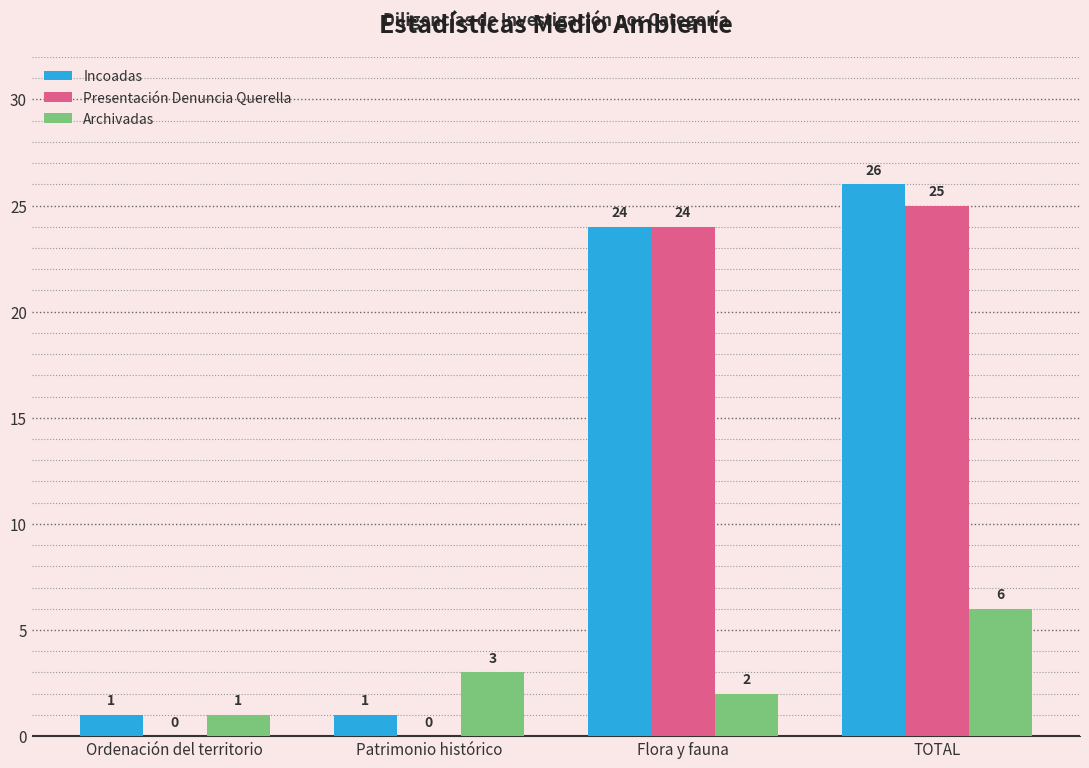

The Incoadas series shows 9 at Flora y fauna. True or false?

False